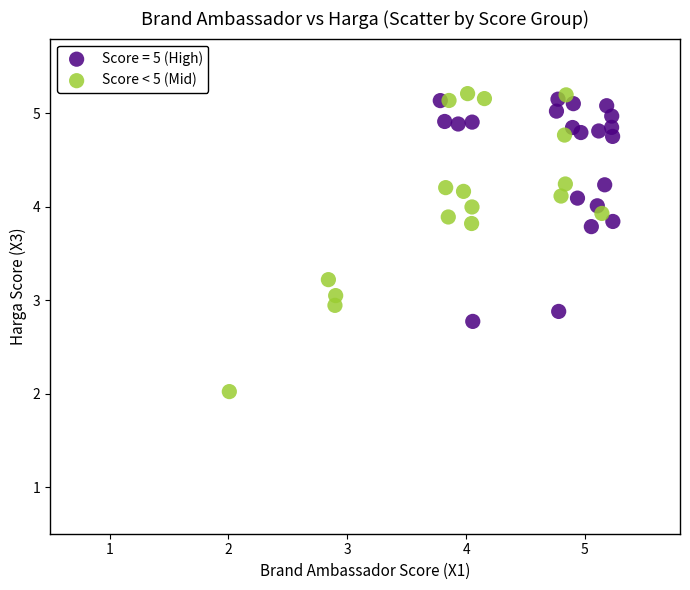

Which series has the widest spread of Y values?

Score < 5 (Mid)